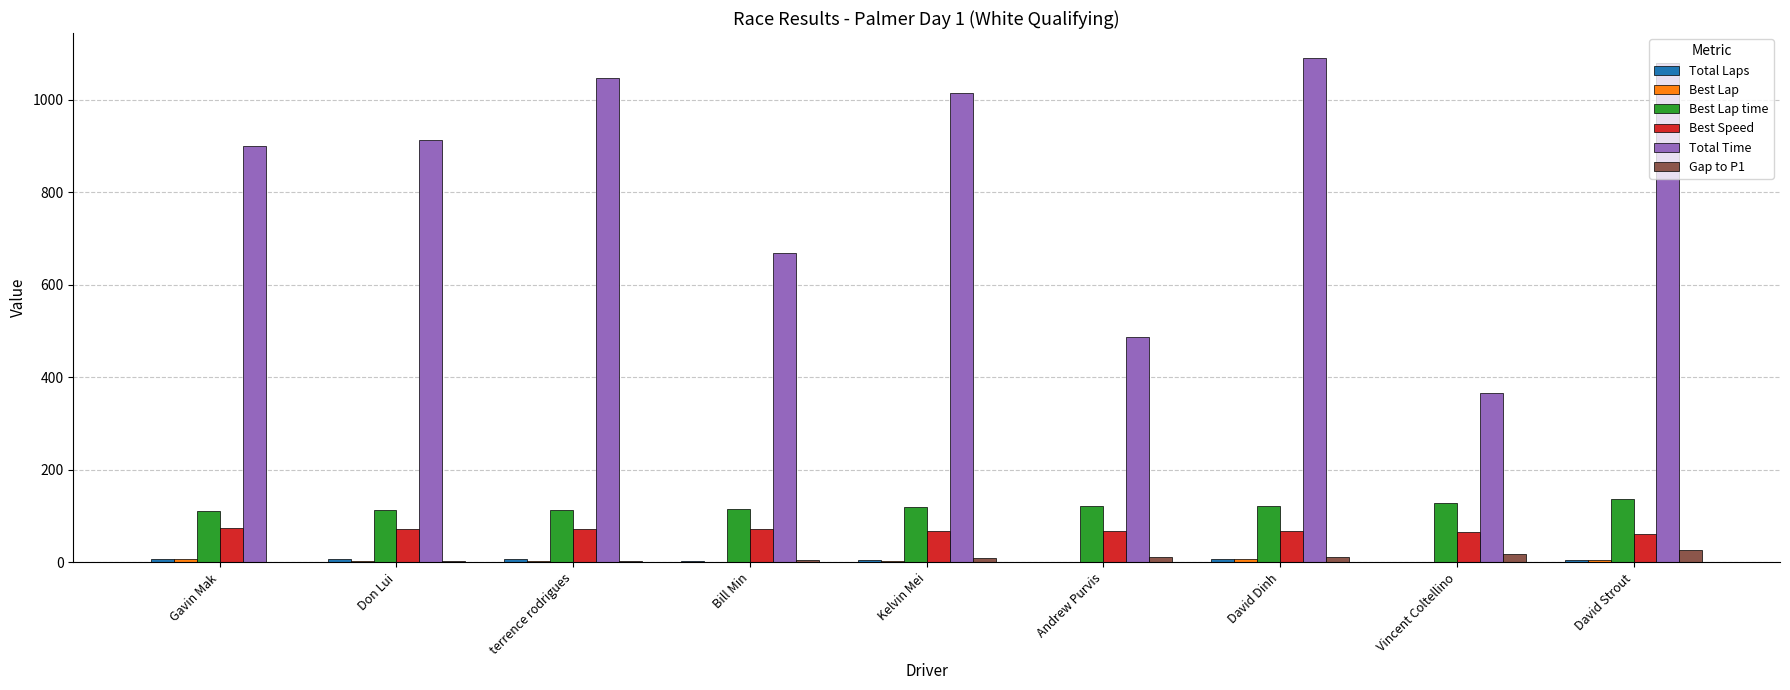

Which series changed the most between Andrew Purvis and David Strout?

Total Time